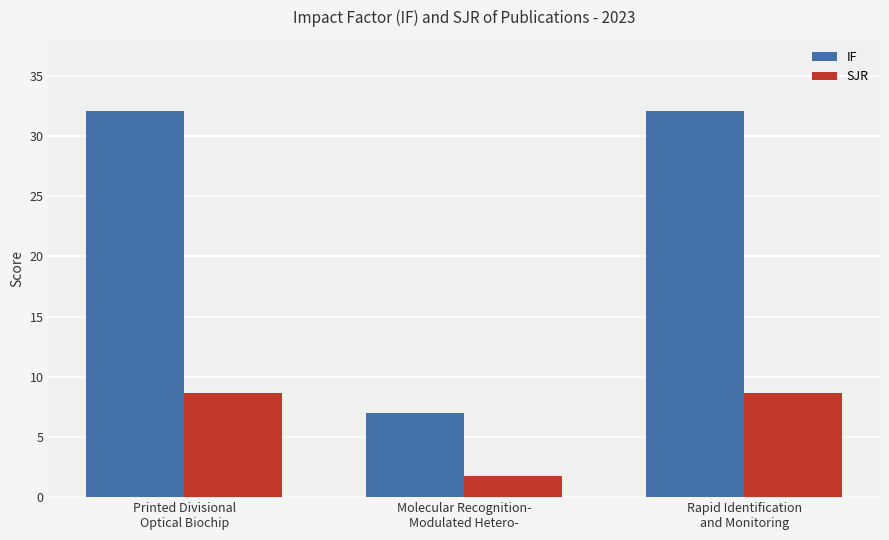

What is the spread (max minus min) of values at Rapid Identification
and Monitoring?

23.4